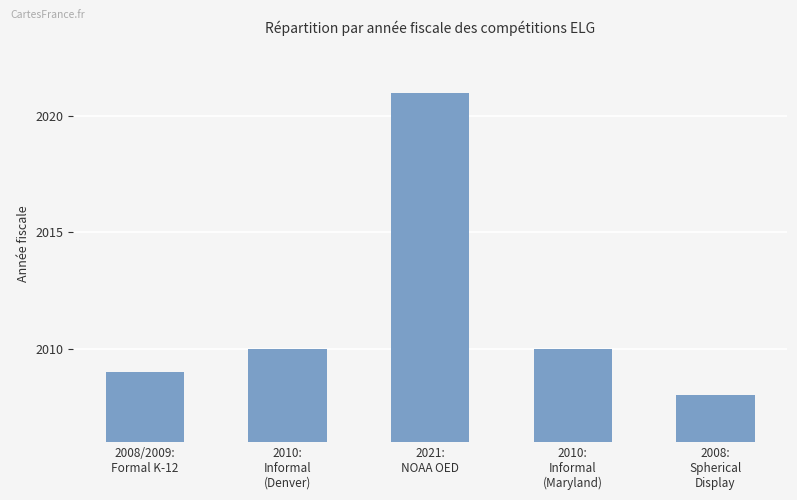

The value at 2008:
Spherical
Display is 957. True or false?

False